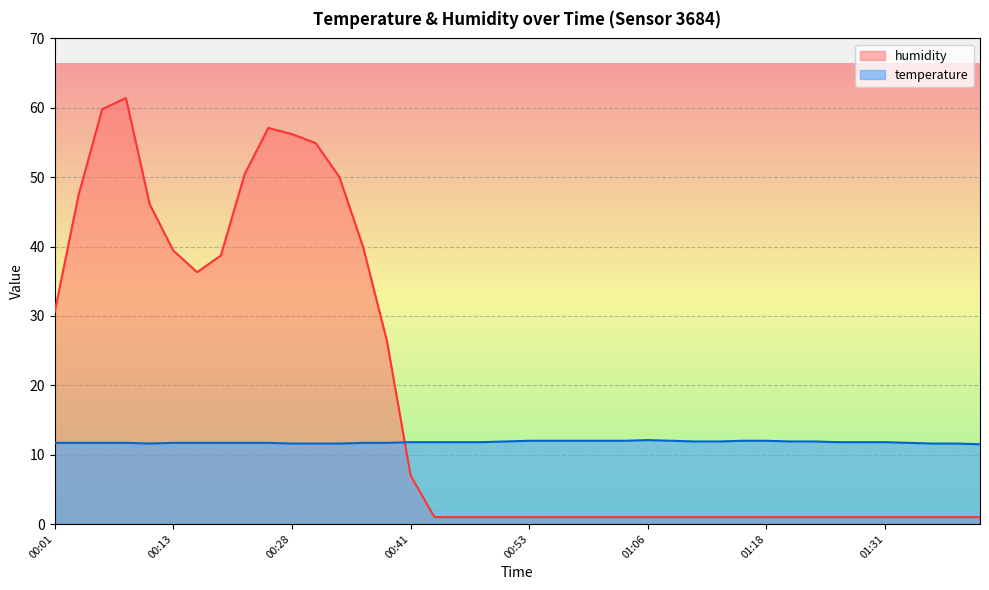

What is the label of the 10th point from the left?

00:26